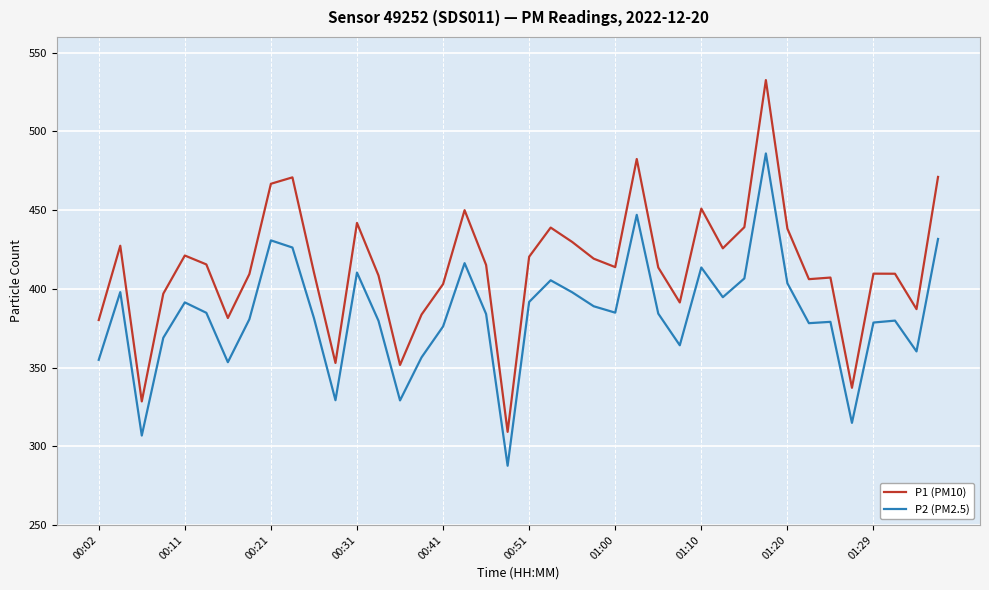

List the series in order of their peak value, lowest first.

P2 (PM2.5), P1 (PM10)